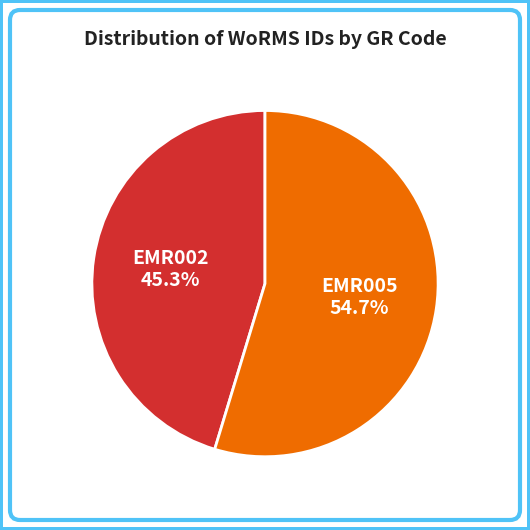

To the nearest percent, what percentage of the pie is EMR002?

45%